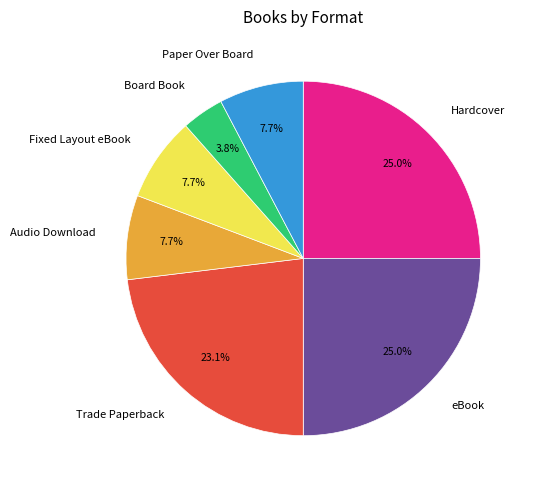

To the nearest percent, what portion does Paper Over Board represent?

8%